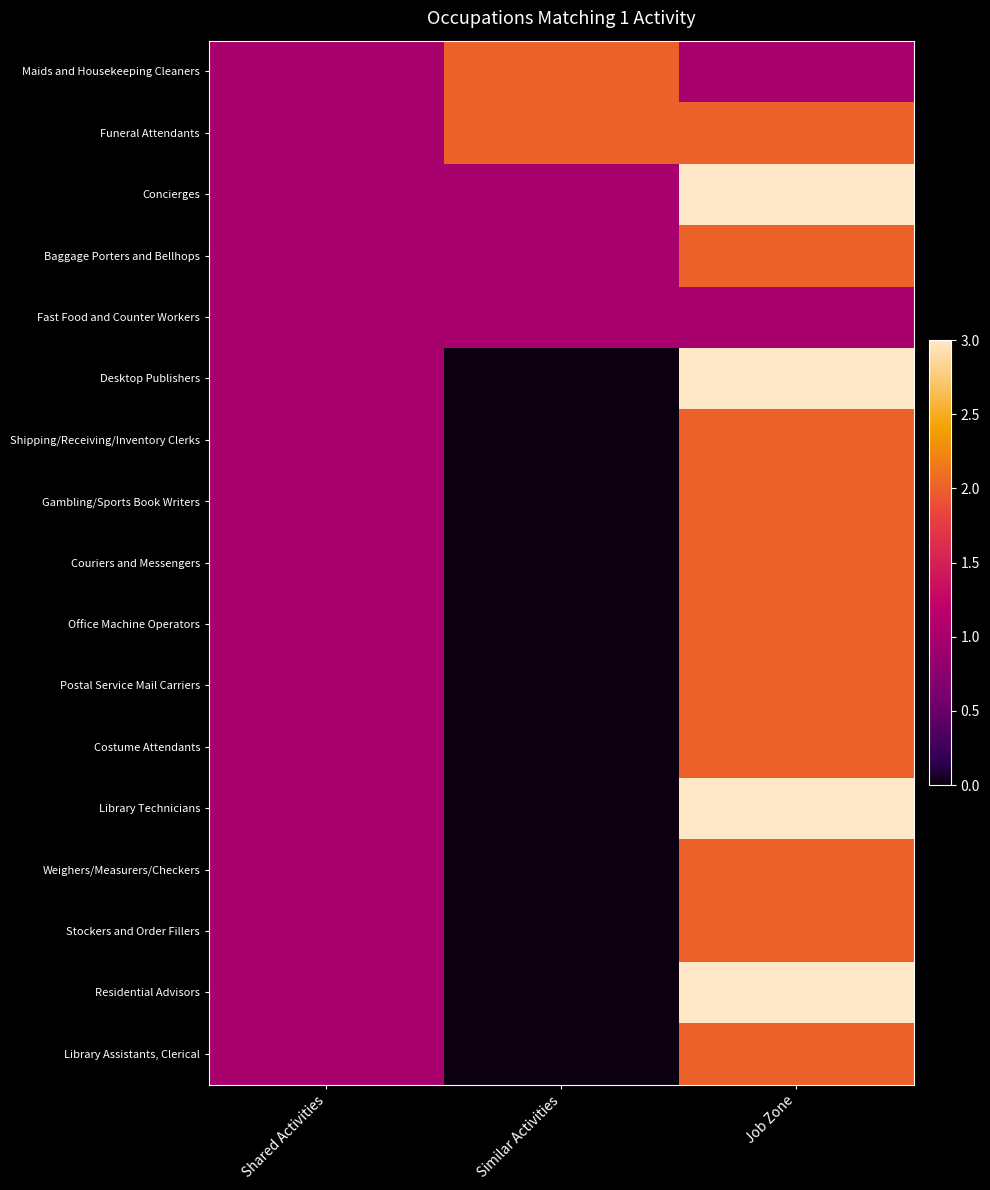

Reading right to left, transcribe all the data shown in this chart.

Maids and Housekeeping Cleaners: Job Zone=1	Similar Activities=2	Shared Activities=1
Funeral Attendants: Job Zone=2	Similar Activities=2	Shared Activities=1
Concierges: Job Zone=3	Similar Activities=1	Shared Activities=1
Baggage Porters and Bellhops: Job Zone=2	Similar Activities=1	Shared Activities=1
Fast Food and Counter Workers: Job Zone=1	Similar Activities=1	Shared Activities=1
Desktop Publishers: Job Zone=3	Similar Activities=0	Shared Activities=1
Shipping/Receiving/Inventory Clerks: Job Zone=2	Similar Activities=0	Shared Activities=1
Gambling/Sports Book Writers: Job Zone=2	Similar Activities=0	Shared Activities=1
Couriers and Messengers: Job Zone=2	Similar Activities=0	Shared Activities=1
Office Machine Operators: Job Zone=2	Similar Activities=0	Shared Activities=1
Postal Service Mail Carriers: Job Zone=2	Similar Activities=0	Shared Activities=1
Costume Attendants: Job Zone=2	Similar Activities=0	Shared Activities=1
Library Technicians: Job Zone=3	Similar Activities=0	Shared Activities=1
Weighers/Measurers/Checkers: Job Zone=2	Similar Activities=0	Shared Activities=1
Stockers and Order Fillers: Job Zone=2	Similar Activities=0	Shared Activities=1
Residential Advisors: Job Zone=3	Similar Activities=0	Shared Activities=1
Library Assistants, Clerical: Job Zone=2	Similar Activities=0	Shared Activities=1